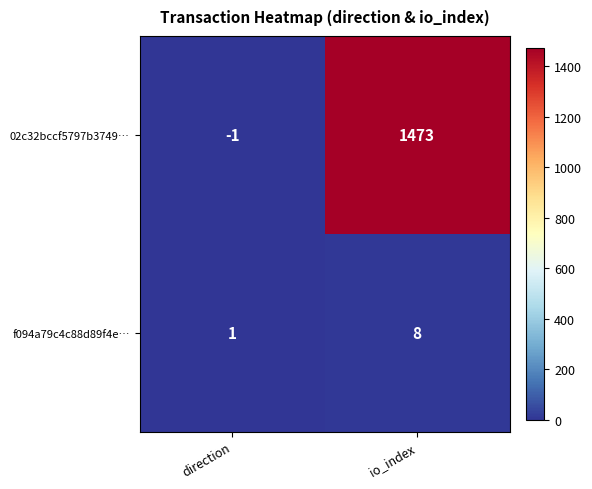

Read the f094a79c4c88d89f4e… value at io_index.

8